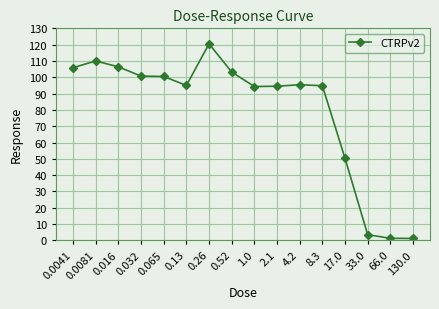

How many categories are shown in the chart?

16